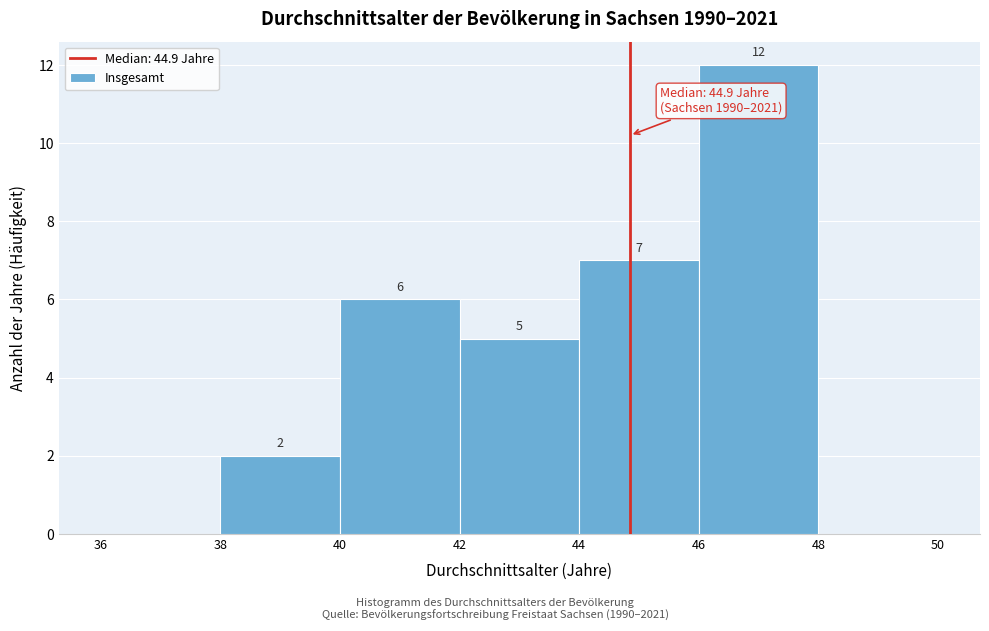

Which range on the x-axis has the tallest bar?

46 to 48